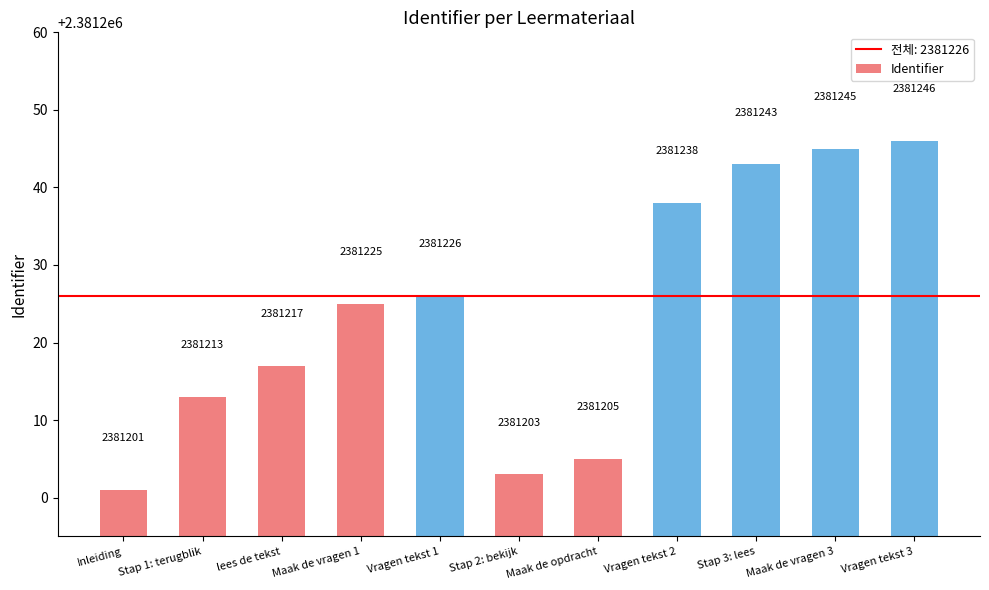

Does the chart contain stacked bars?

No